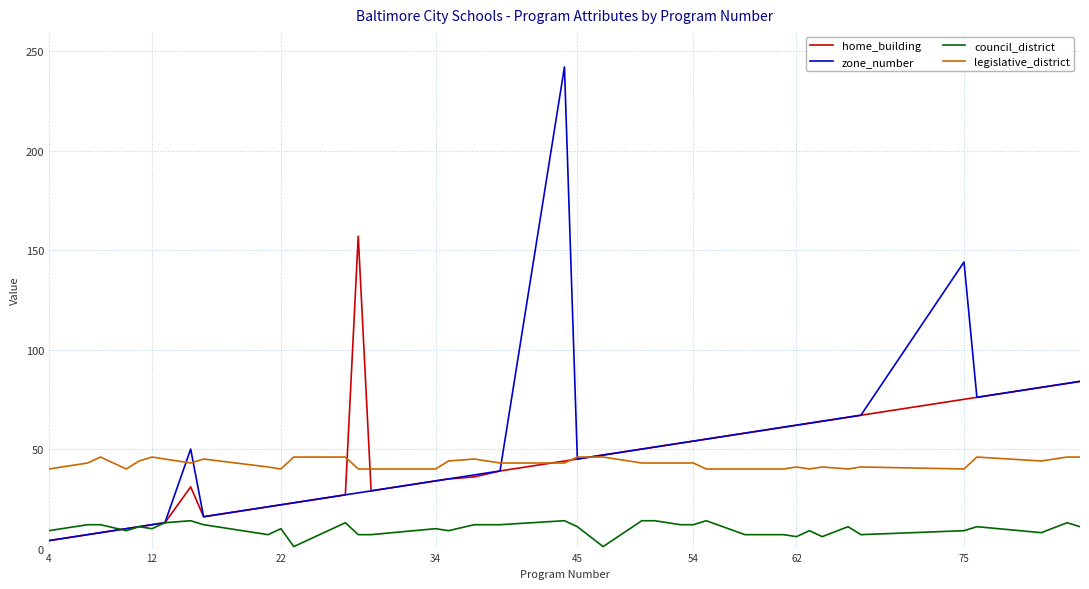

Which series has the largest range (max minus min)?

zone_number